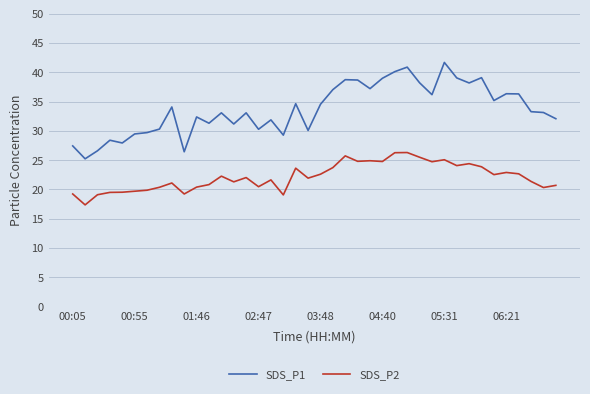

True or false: SDS_P1 and SDS_P2 cross at least once.

False